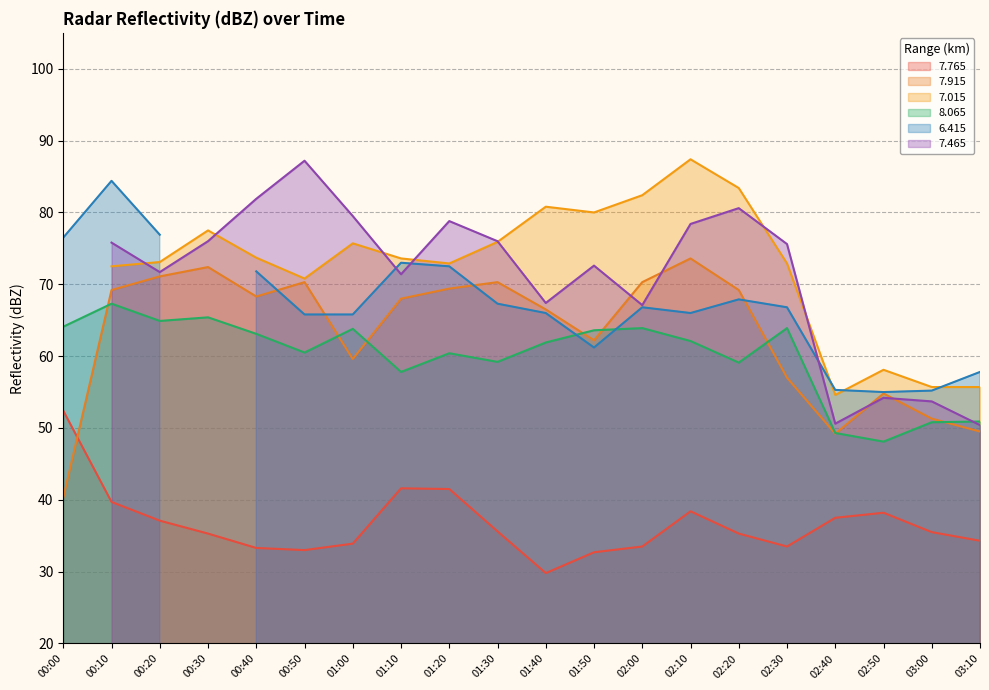

What is the average value of the   7.765 series?

36.6